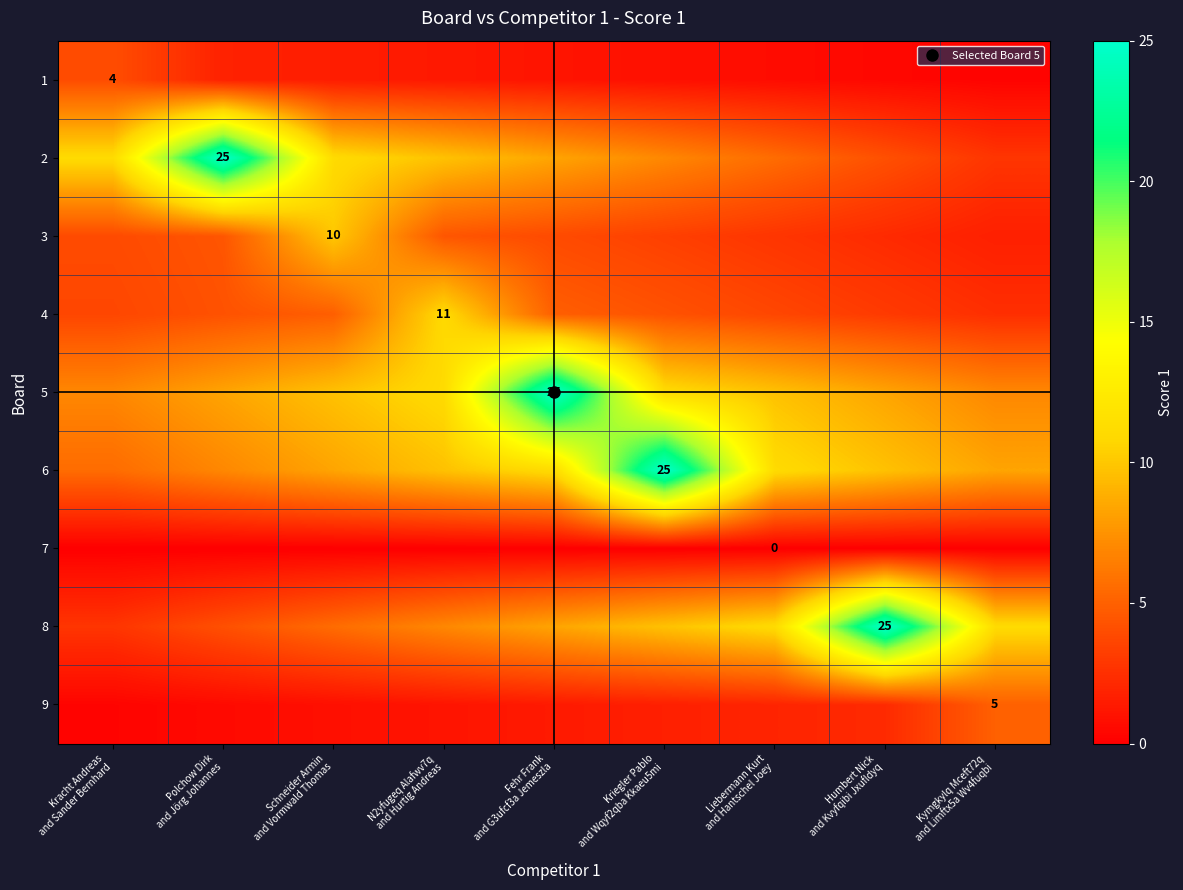

Rank the series at Humbert Nick and Kvyfqibi Jxufldyq from highest to lowest value.

8, 6, 5, 2, 4, 3, 9, 1, 7